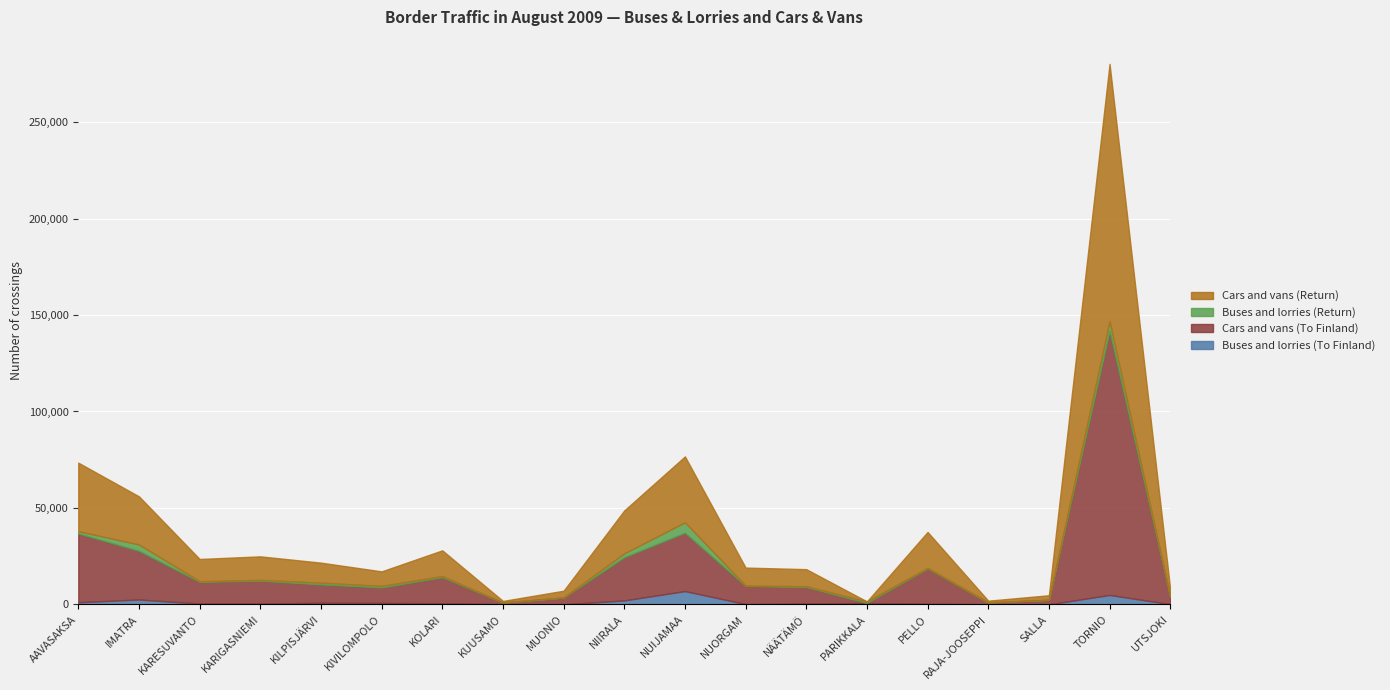

What is the total value across all series at TORNIO?

280151